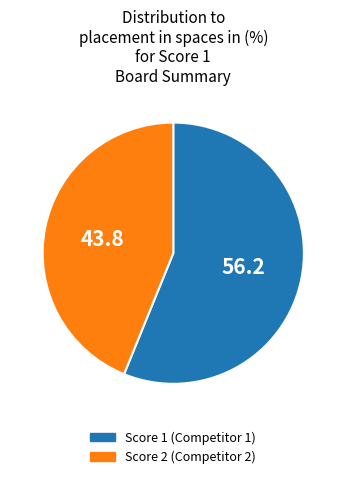

Is there a majority slice in this chart?

Yes